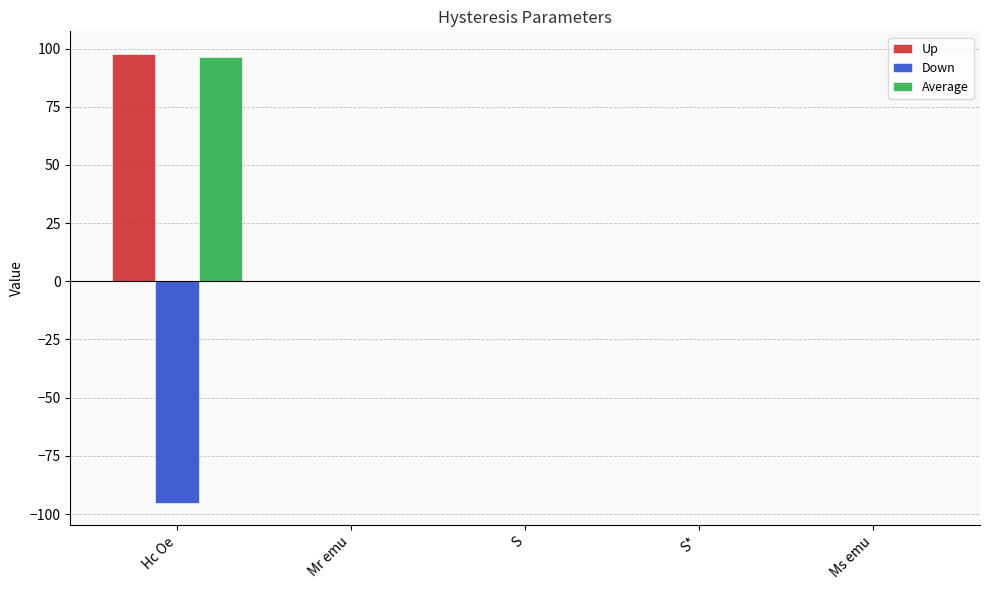

At which category is the sum across all series the highest?

Hc Oe